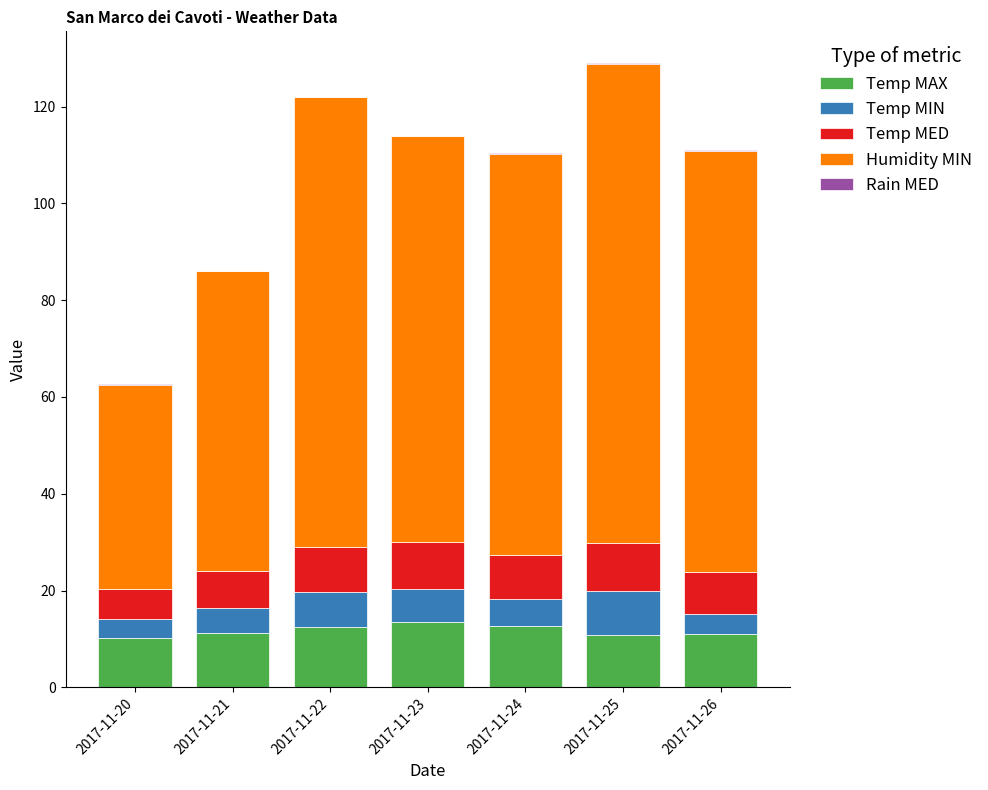

True or false: Temp MAX has a value of 4.7 at 2017-11-25.

False